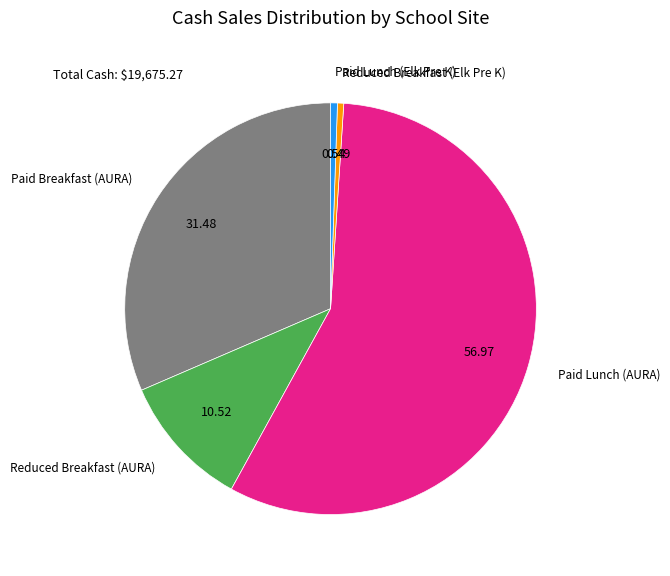

Which category accounts for the majority?

Paid Lunch (AURA)